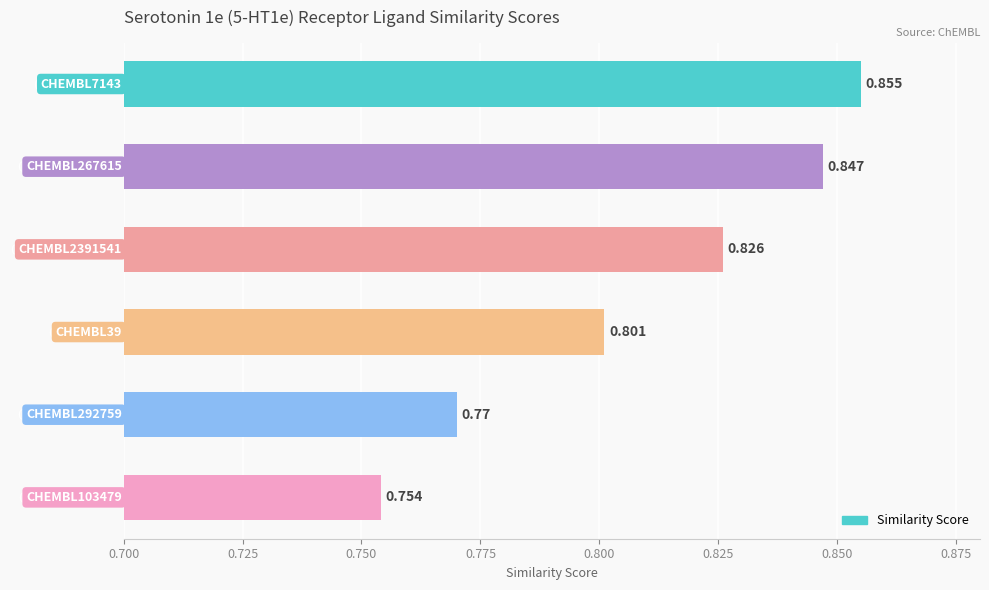

What is the sum of the values at CHEMBL2391541 and CHEMBL292759?

1.6